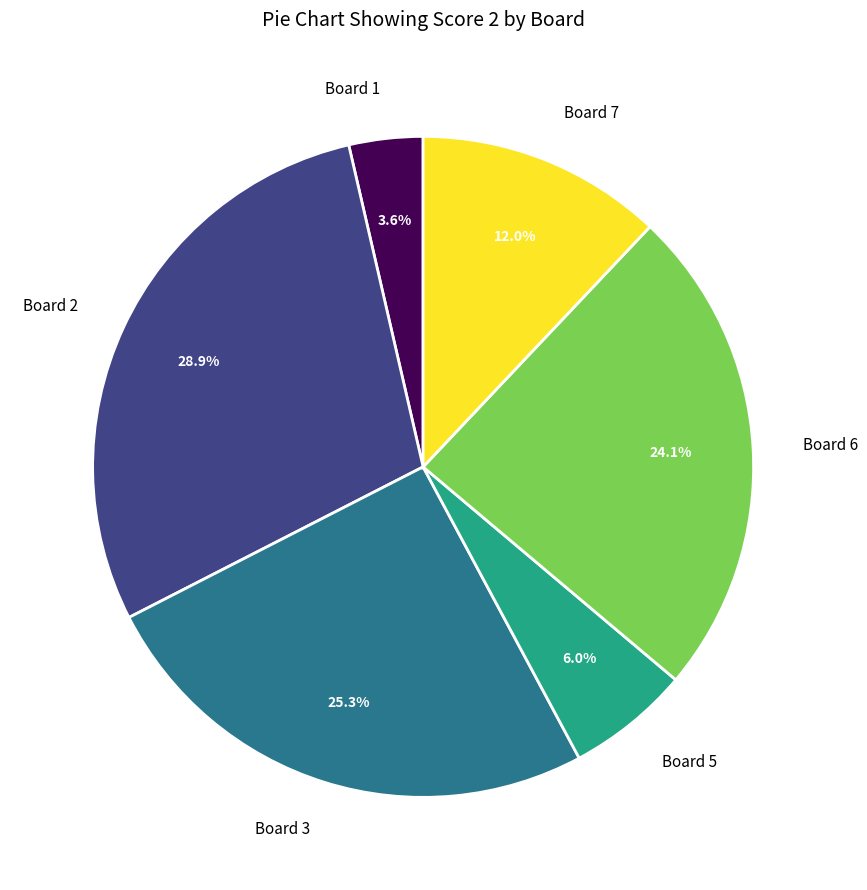

To the nearest percent, what percentage of the pie is Board 5?

6%